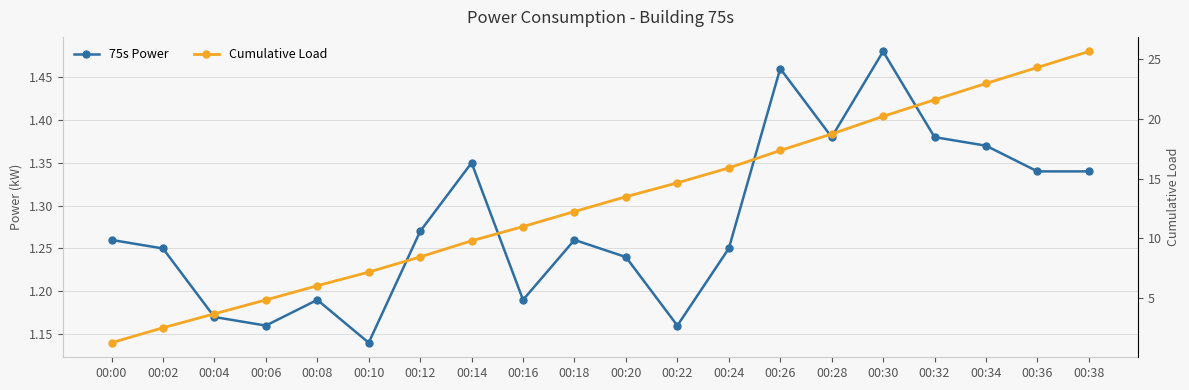

What is the difference between the second highest and second lowest values in the Cumulative Load series?

21.8